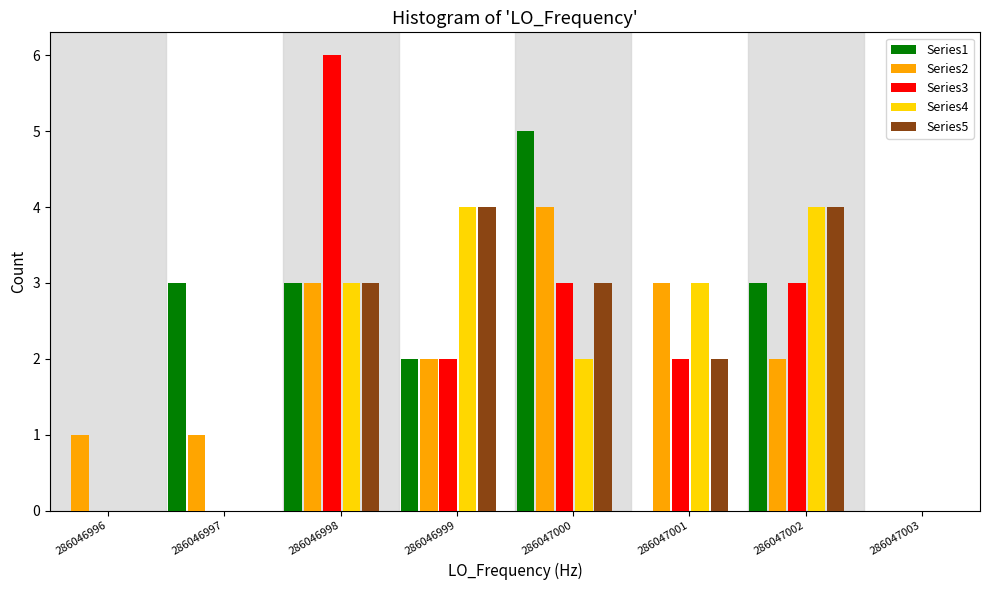

Which label corresponds to the largest value in the chart?

286046998